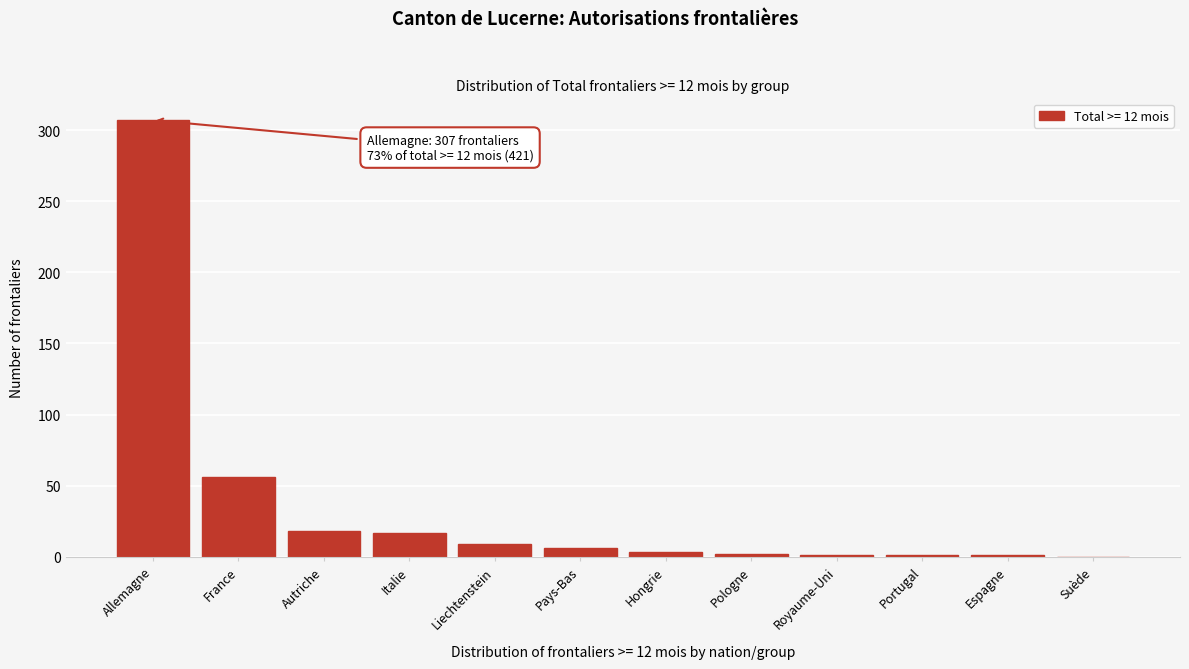

What is the sum of the values at Liechtenstein and Suède?

9